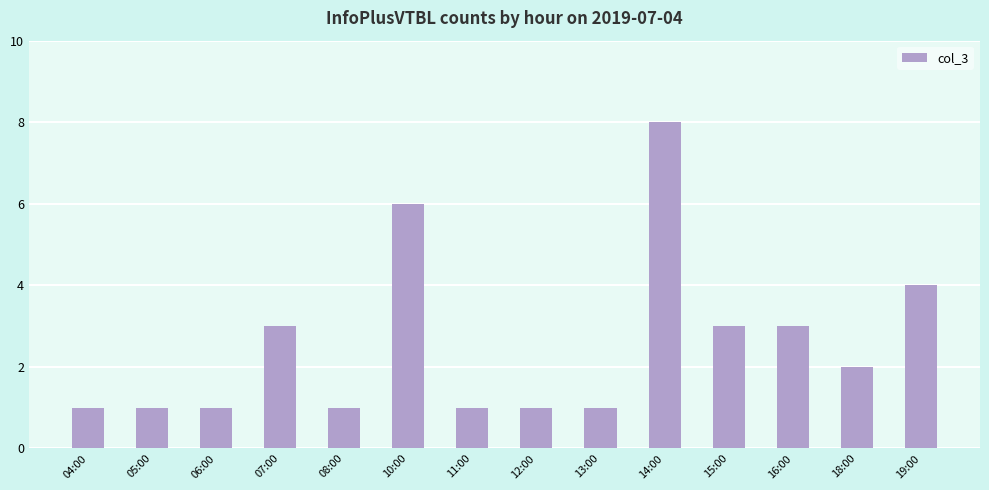

What is the difference between the values at 12:00 and 16:00?

2